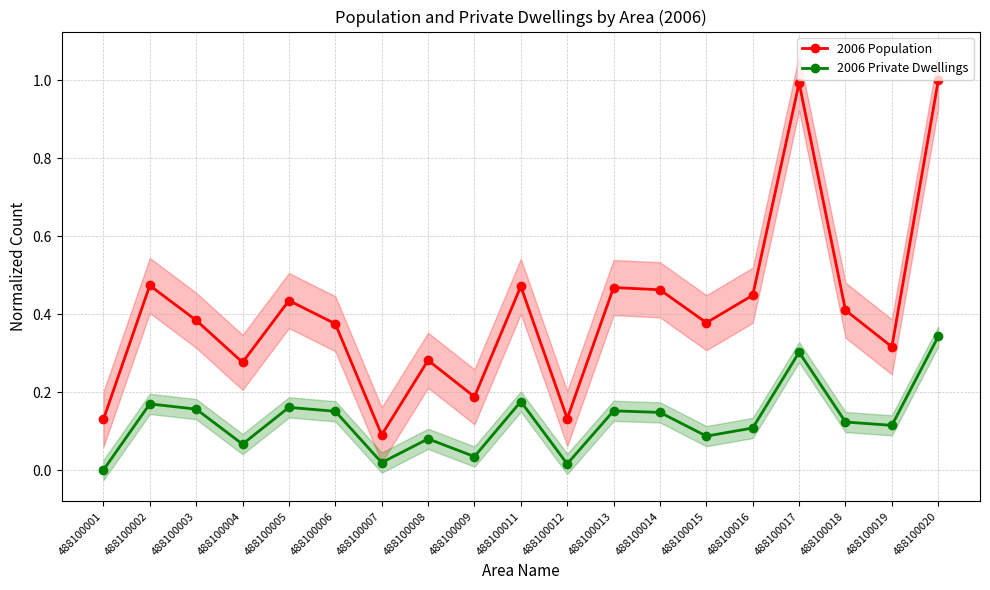

True or false: 2006 Private Dwellings and 2006 Population cross at least once.

False